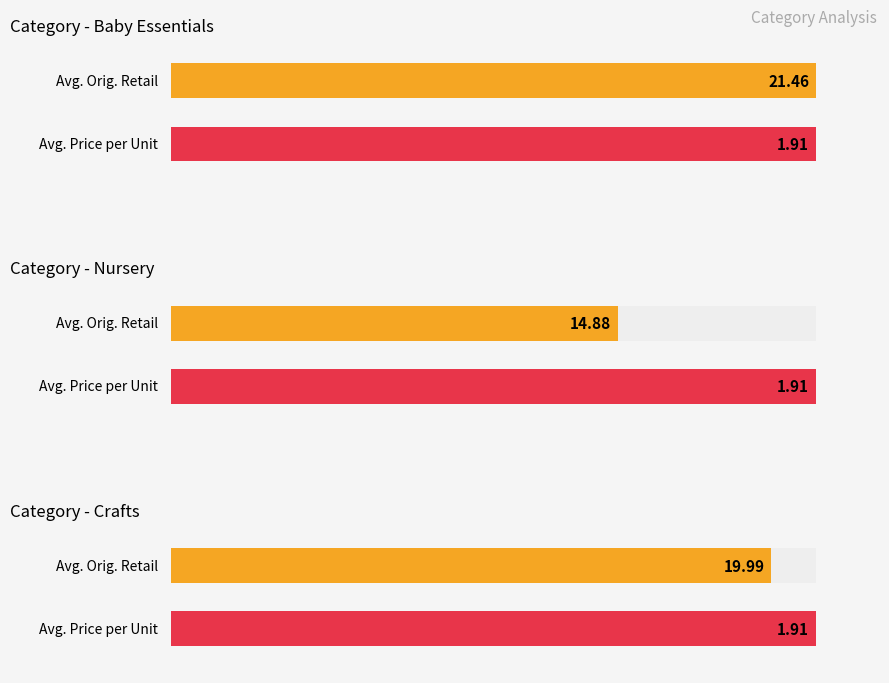

At 30, list the series in order from largest to smallest.

Orig. Retail, Ave. Price per Unit